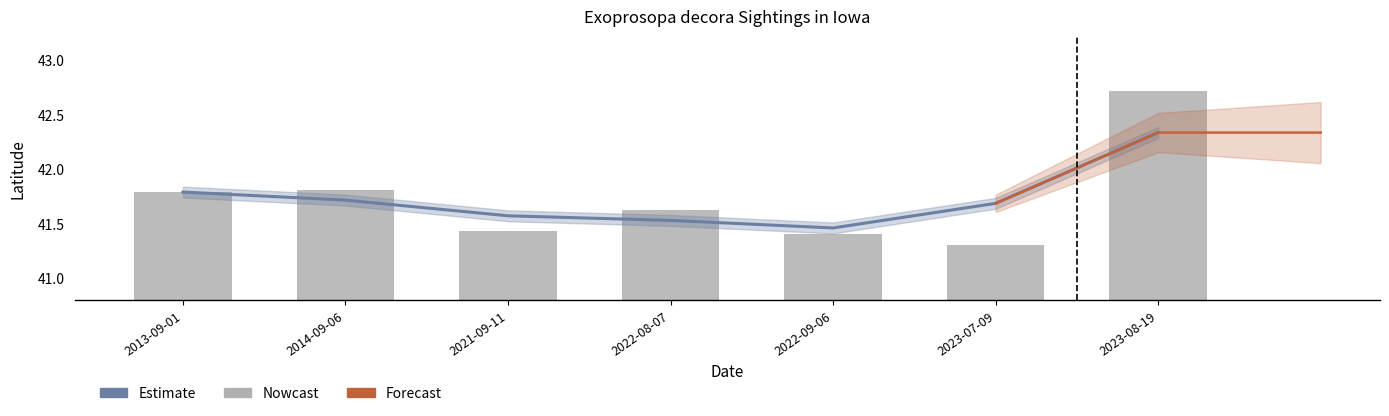

What is the average value of the Estimate series?

41.7